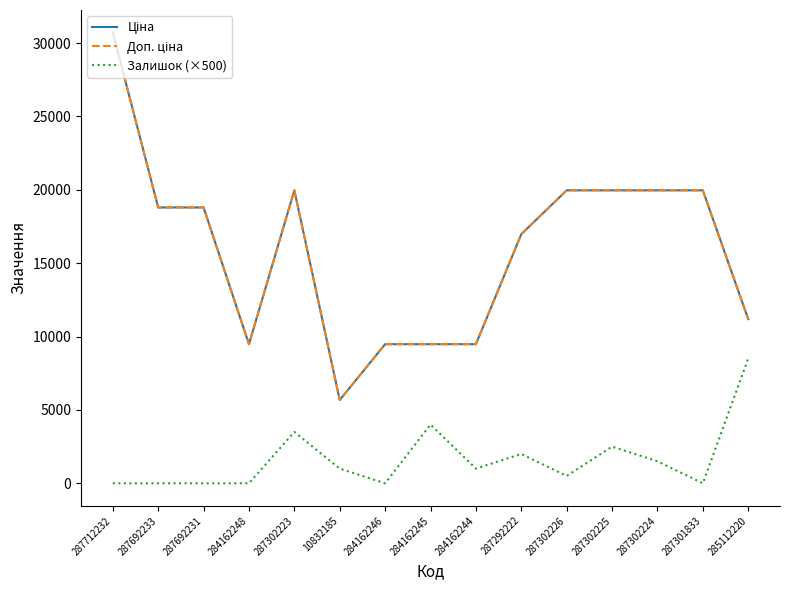

Does the chart display data point markers on the line(s)?

No